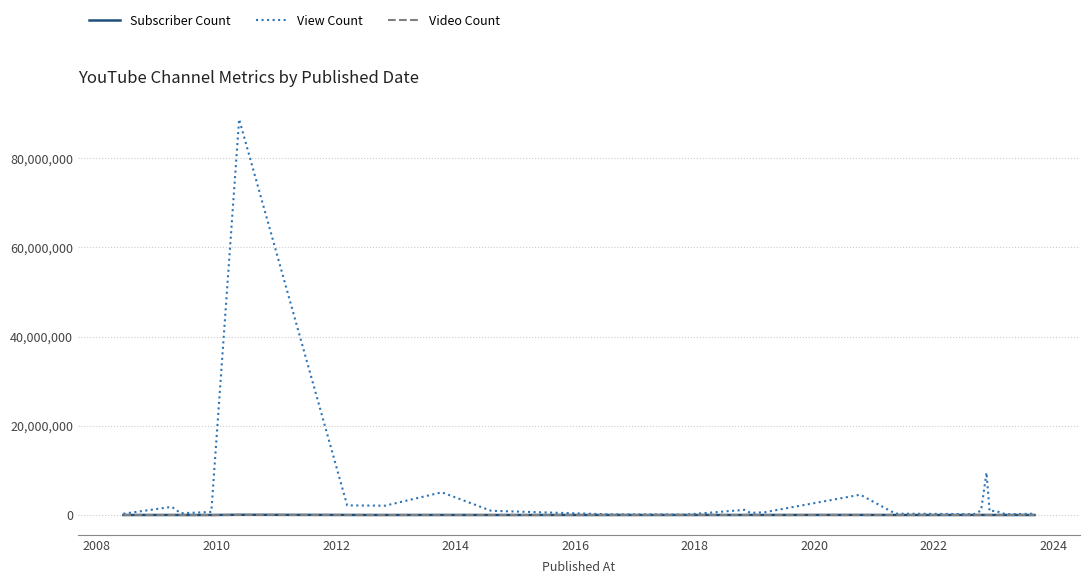

Which series has the widest spread of values?

View Count